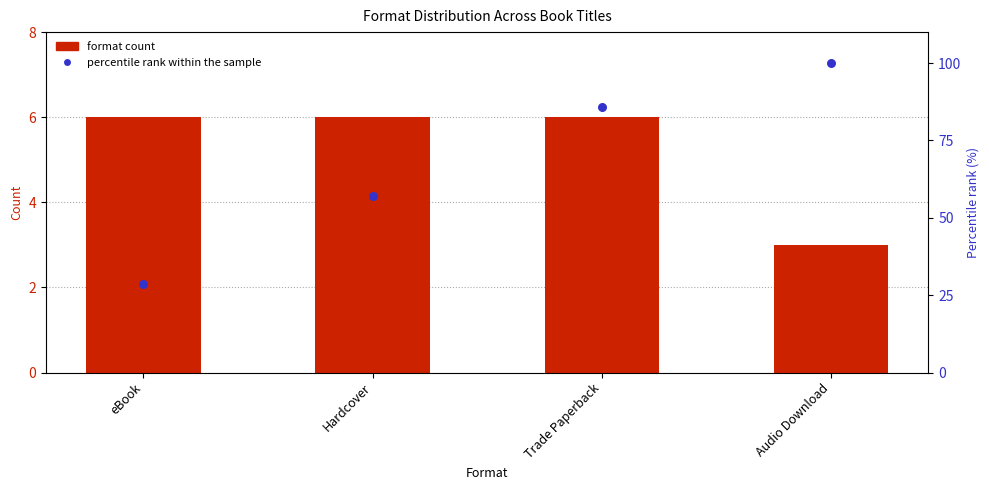

What are all the series names shown in the legend?

Format count, percentile rank within the sample